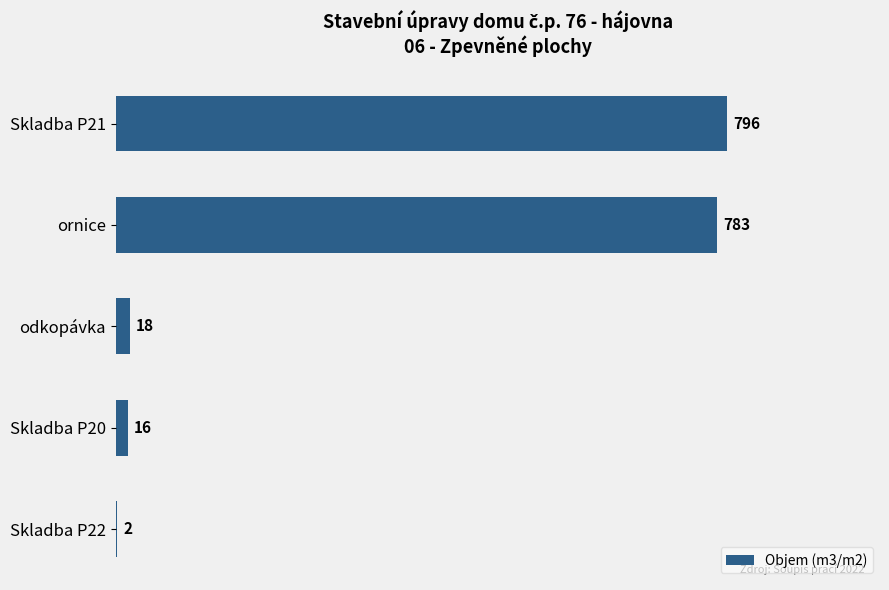

True or false: the data shows 261 at ornice.

False